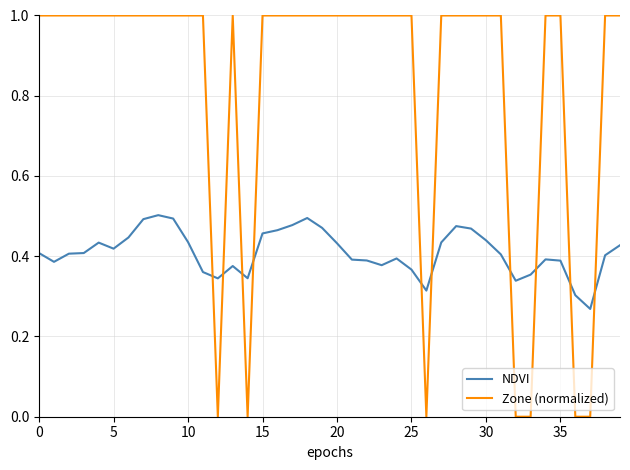

Which series has the widest spread of values?

Zone (normalized)